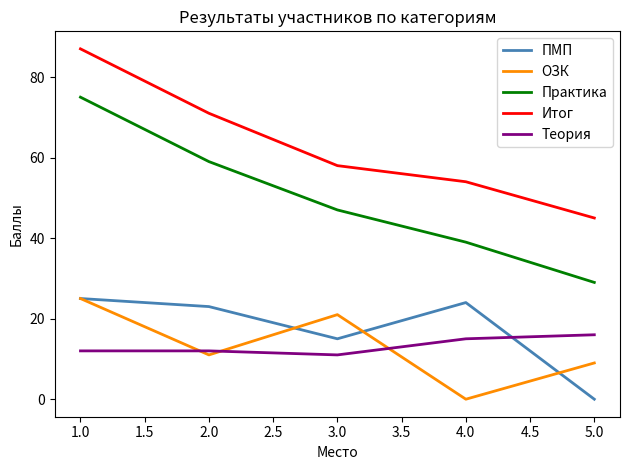

At which label is Итог closest to 66?

2.0